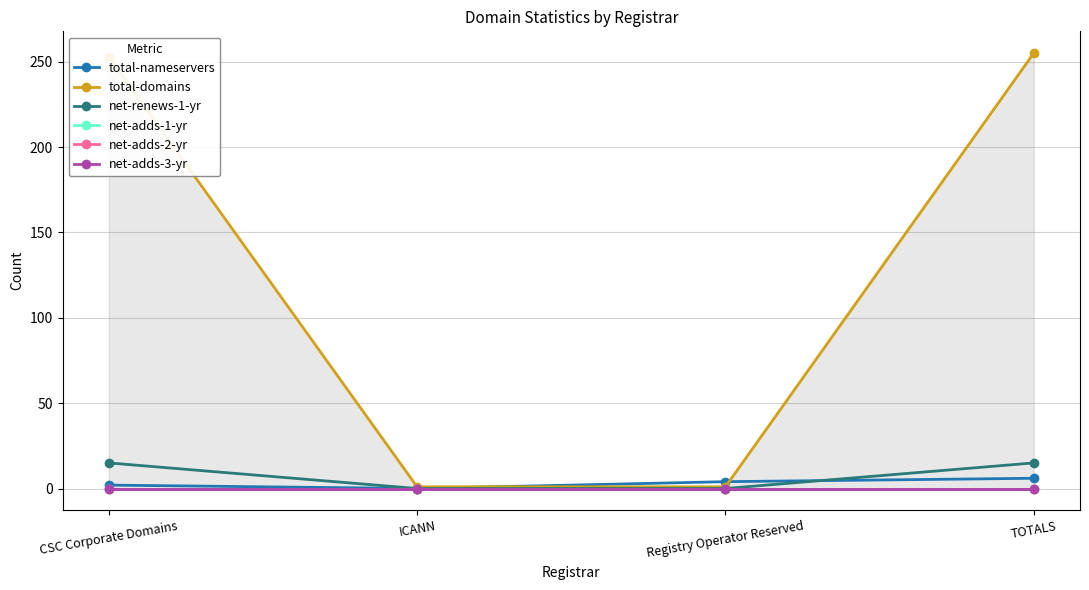

How many positive values does the net-renews-1-yr series have?

2